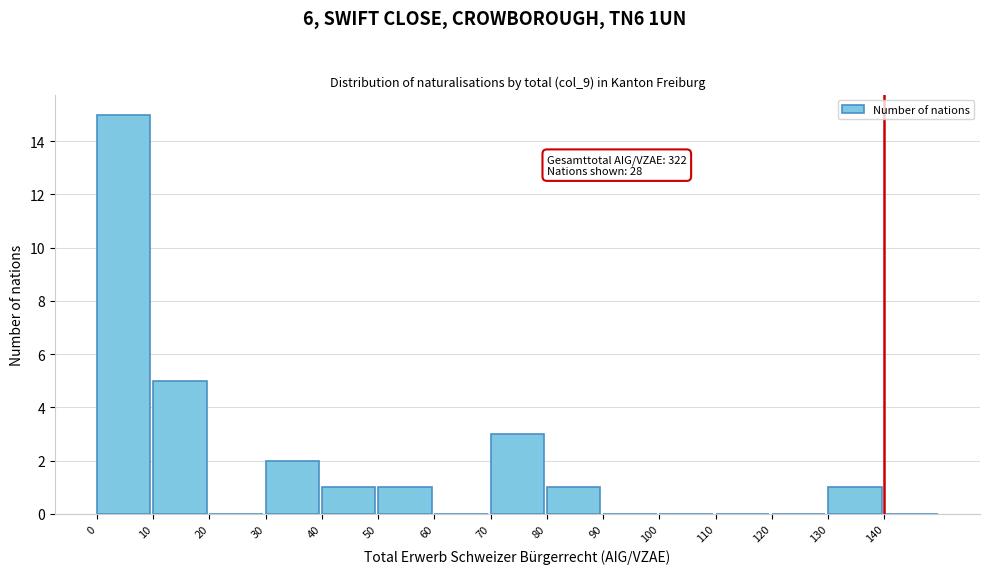

Over which range of the x-axis is the bar tallest?

0 to 10